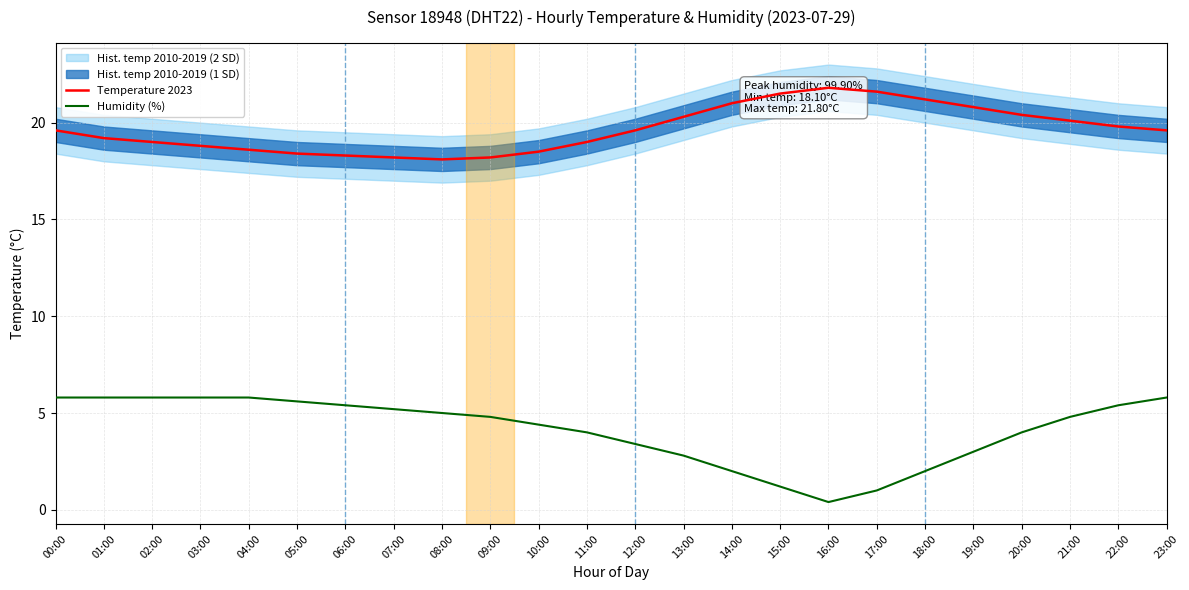

What position from the right is 11:00?

13